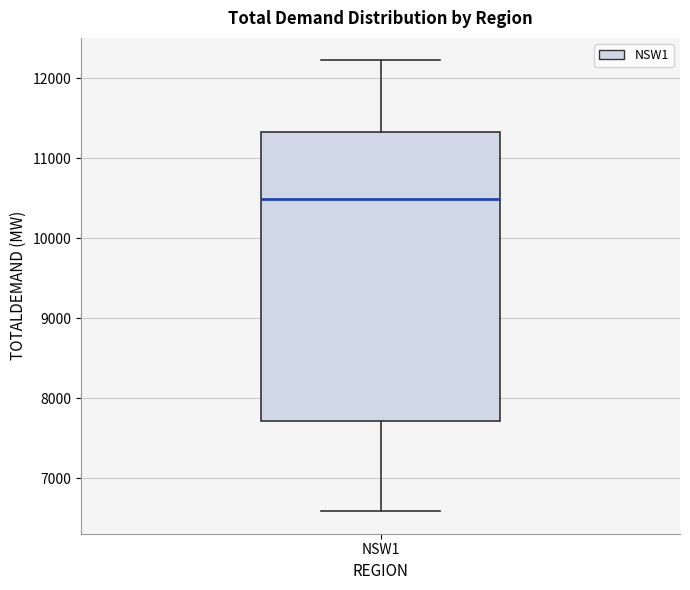

Read this box plot against the y-axis: the position of the median line, the range covered by the box, and the ends of both whiskers. The values are not printed on the chart, so give them approximately, as read against the axis.

median 10500, box 7700 to 11300, whiskers 6600 to 12200